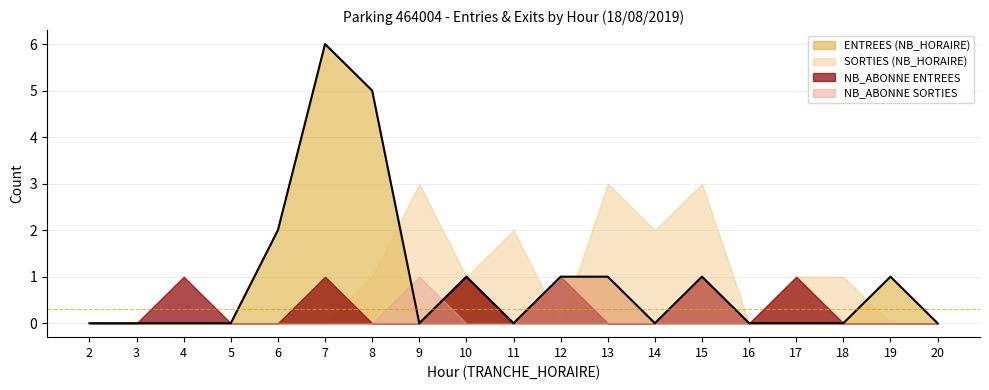

Reading left to right, transcribe all the data shown in this chart.

ENTREES (NB_HORAIRE): 0	0	0	0	2	6	5	0	1	0	1	1	0	1	0	0	0	1	0
SORTIES (NB_HORAIRE): 0	0	0	0	0	0	1	3	1	2	0	3	2	3	0	1	1	0	0
NB_ABONNE ENTREES: 0	0	1	0	0	1	0	0	1	0	1	0	0	1	0	1	0	0	0
NB_ABONNE SORTIES: 0	0	0	0	0	0	0	1	0	0	1	1	0	1	0	0	0	0	0